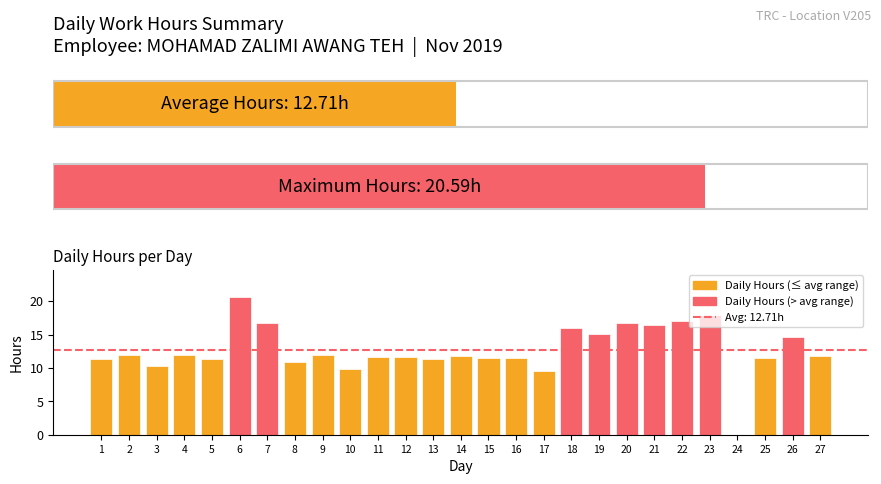

How many series are shown in this chart?

1